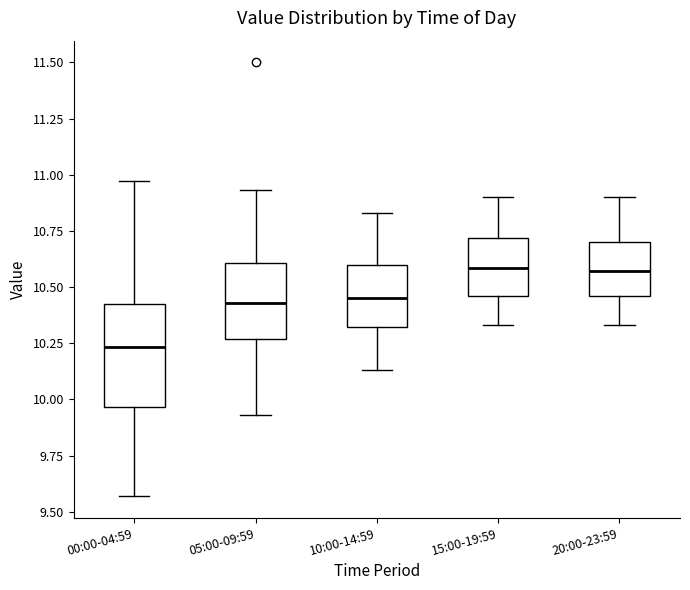

Reading left to right, transcribe this box plot: for each box, give where its median line is, the range the box spans, and where its two whiskers end, as read against the y-axis. The values are not printed on the chart, so give them approximately, as read against the axis.

00:00-04:59: median 10.25, box 9.95 to 10.45, whiskers 9.55 to 10.95
05:00-09:59: median 10.45, box 10.25 to 10.60, whiskers 9.95 to 10.95
10:00-14:59: median 10.45, box 10.30 to 10.60, whiskers 10.15 to 10.85
15:00-19:59: median 10.60, box 10.45 to 10.70, whiskers 10.35 to 10.90
20:00-23:59: median 10.55, box 10.45 to 10.70, whiskers 10.35 to 10.90